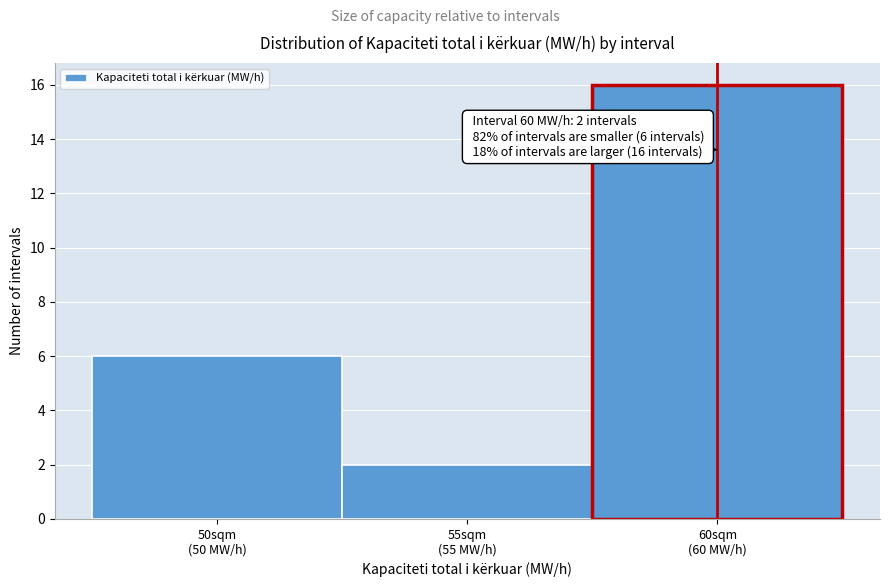

Reading left to right, transcribe all the data shown in this chart.

6	2	16